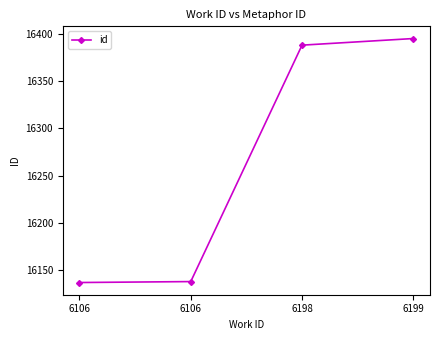

Reading right to left, what are all the values shown in this chart?

6199=16395	6198=16388	6106=16138	6106=16137